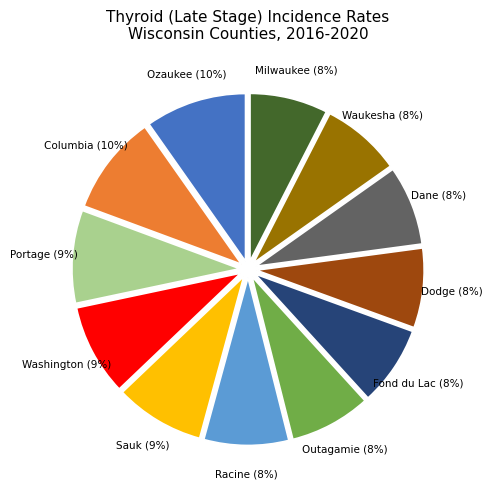

To the nearest percent, what is the difference between the largest and smallest slice percentages?

2%